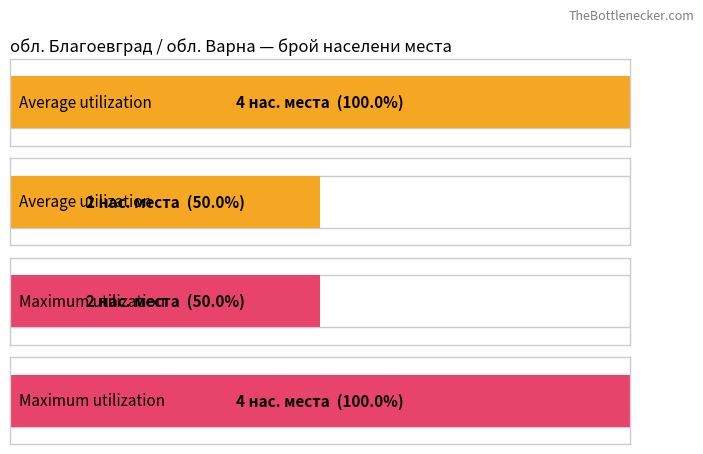

The Maximum utilization series shows 100.0 at обл. Благоевград. True or false?

True